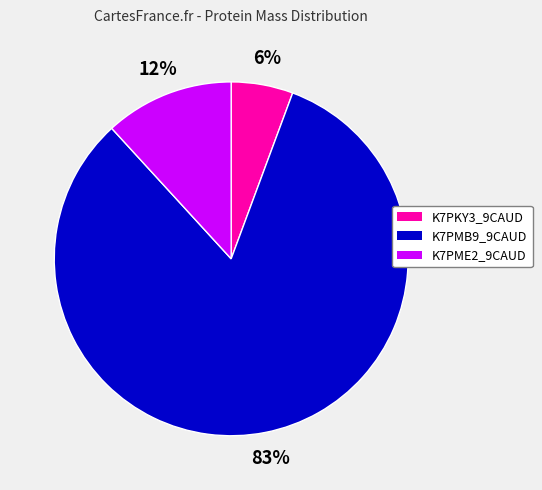

Count the number of slices in the pie.

3